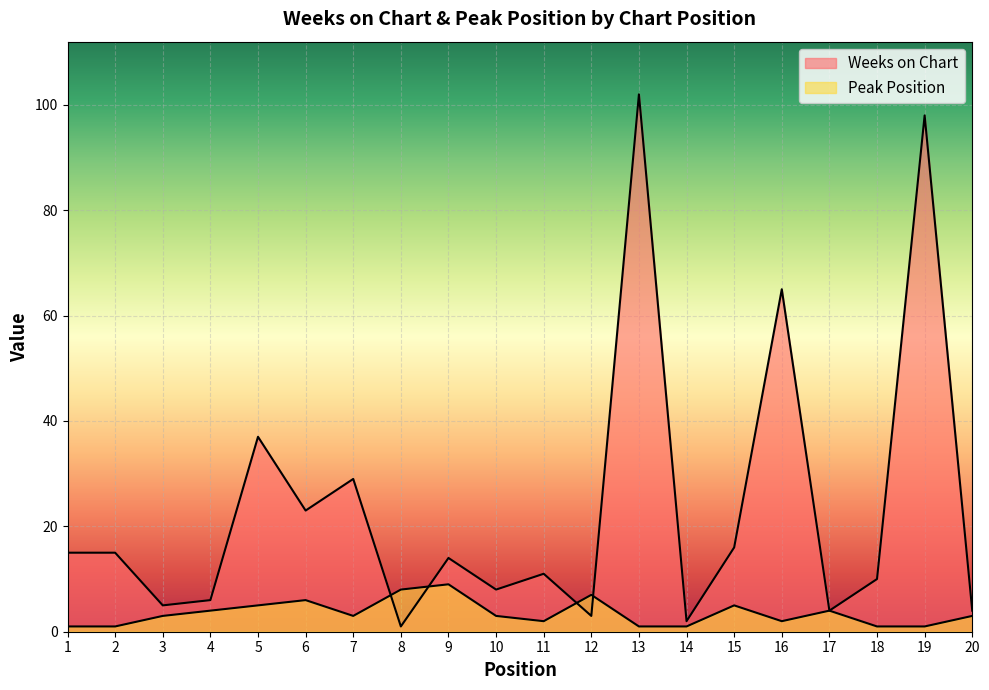

Rank the categories by Peak Position value from highest to lowest.

9, 8, 12, 6, 5, 15, 4, 17, 3, 7, 10, 20, 11, 16, 1, 2, 13, 14, 18, 19